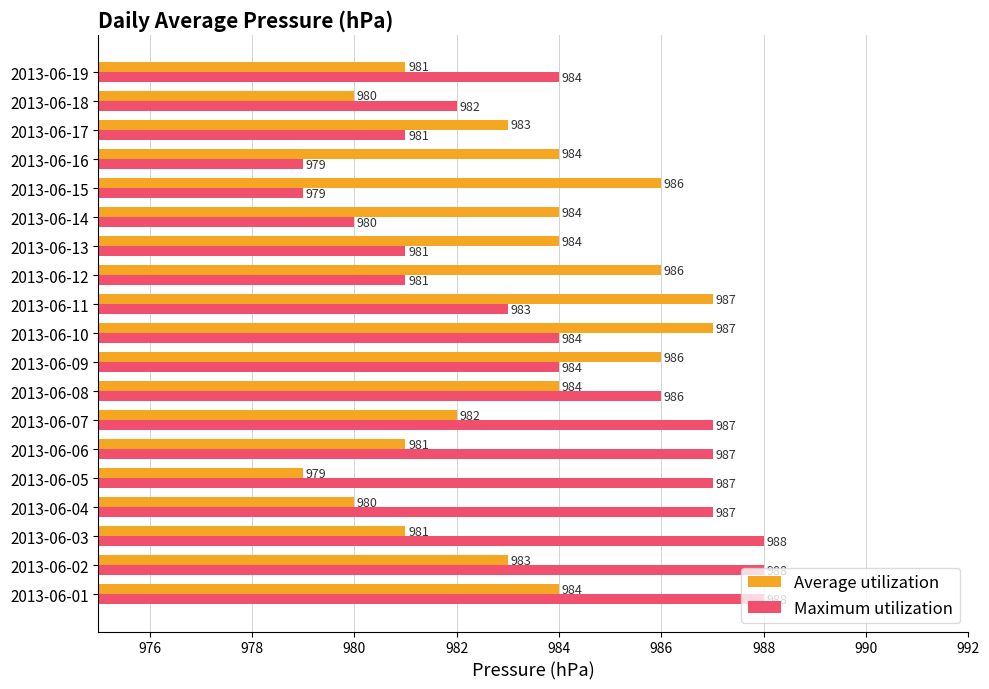

Which series has the widest spread of values?

Maximum utilization